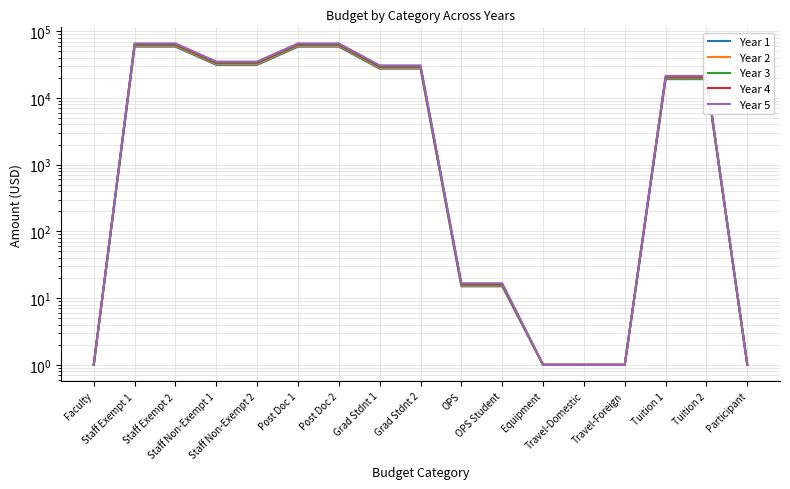

Reading right to left, what are all the values shown in this chart?

Year 1: Participant=1.0	Tuition 2=19125.0	Tuition 1=19125.0	Travel-Foreign=1.0	Travel-Domestic=1.0	Equipment=1.0	OPS Student=15.0	OPS=15.0	Grad Stdnt 2=27468.0	Grad Stdnt 1=27468.0	Post Doc 2=58657.0	Post Doc 1=58657.0	Staff Non-Exempt 2=31321.0	Staff Non-Exempt 1=31321.0	Staff Exempt 2=58657.0	Staff Exempt 1=58657.0	Faculty=1.0
Year 2: Participant=1.0	Tuition 2=19698.7	Tuition 1=19698.7	Travel-Foreign=1.0	Travel-Domestic=1.0	Equipment=1.0	OPS Student=15.4	OPS=15.4	Grad Stdnt 2=28292.0	Grad Stdnt 1=28292.0	Post Doc 2=60416.7	Post Doc 1=60416.7	Staff Non-Exempt 2=32260.6	Staff Non-Exempt 1=32260.6	Staff Exempt 2=60416.7	Staff Exempt 1=60416.7	Faculty=1.0
Year 3: Participant=1.0	Tuition 2=20272.4	Tuition 1=20272.4	Travel-Foreign=1.0	Travel-Domestic=1.0	Equipment=1.0	OPS Student=15.8	OPS=15.8	Grad Stdnt 2=29116.0	Grad Stdnt 1=29116.0	Post Doc 2=62176.4	Post Doc 1=62176.4	Staff Non-Exempt 2=33200.2	Staff Non-Exempt 1=33200.2	Staff Exempt 2=62176.4	Staff Exempt 1=62176.4	Faculty=1.0
Year 4: Participant=1.0	Tuition 2=20846.2	Tuition 1=20846.2	Travel-Foreign=1.0	Travel-Domestic=1.0	Equipment=1.0	OPS Student=16.3	OPS=16.3	Grad Stdnt 2=29940.0	Grad Stdnt 1=29940.0	Post Doc 2=63936.0	Post Doc 1=63936.0	Staff Non-Exempt 2=34139.8	Staff Non-Exempt 1=34139.8	Staff Exempt 2=63936.0	Staff Exempt 1=63936.0	Faculty=1.0
Year 5: Participant=1.0	Tuition 2=21419.9	Tuition 1=21419.9	Travel-Foreign=1.0	Travel-Domestic=1.0	Equipment=1.0	OPS Student=16.7	OPS=16.7	Grad Stdnt 2=30764.0	Grad Stdnt 1=30764.0	Post Doc 2=65695.7	Post Doc 1=65695.7	Staff Non-Exempt 2=35079.4	Staff Non-Exempt 1=35079.4	Staff Exempt 2=65695.7	Staff Exempt 1=65695.7	Faculty=1.0